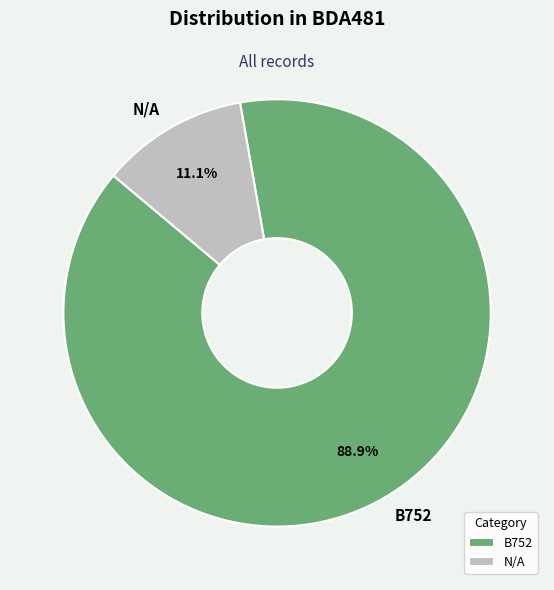

True or false: N/A accounts for 22% of the total.

False